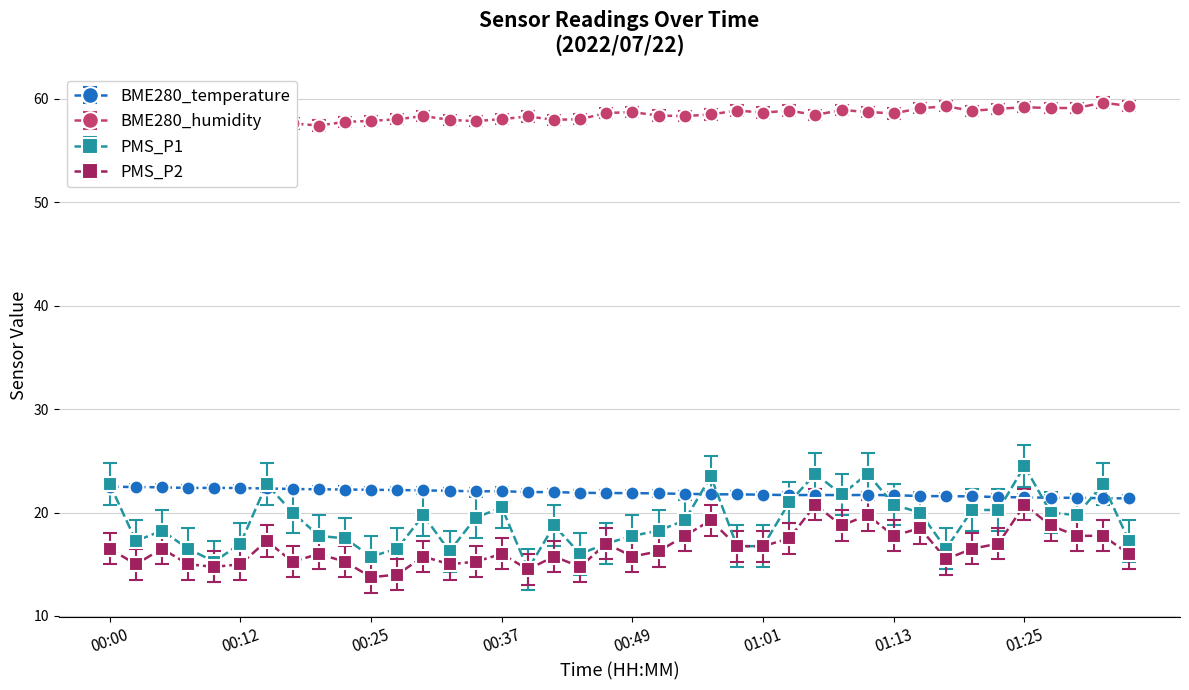

What is the highest value of the BME280_humidity series?

59.6